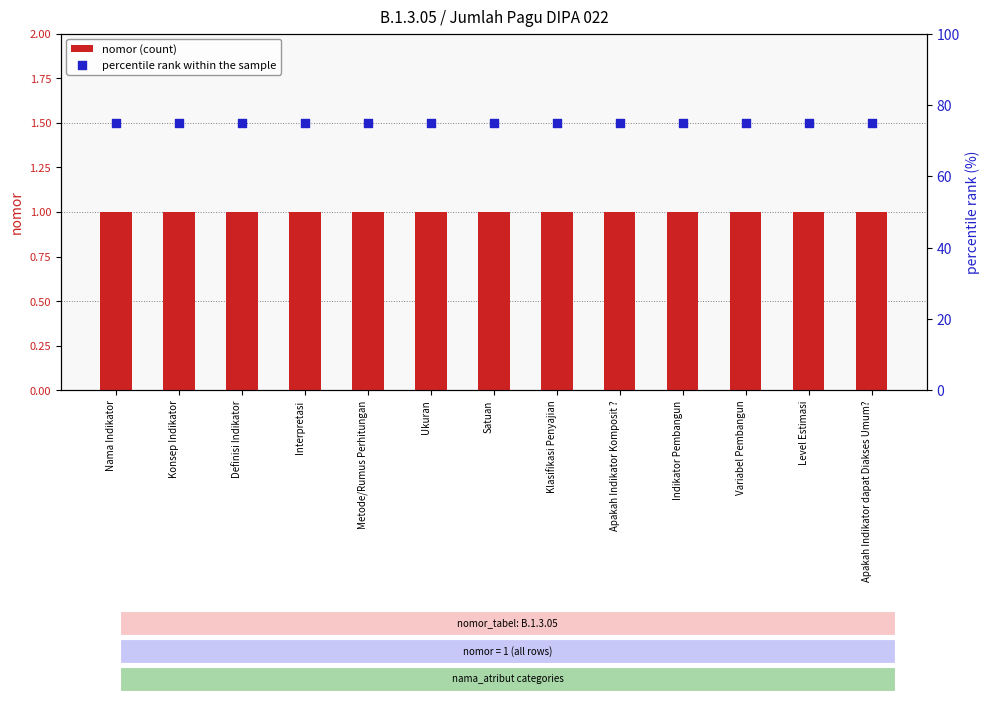

Which series has the largest Y range (max minus min)?

nomor (count)